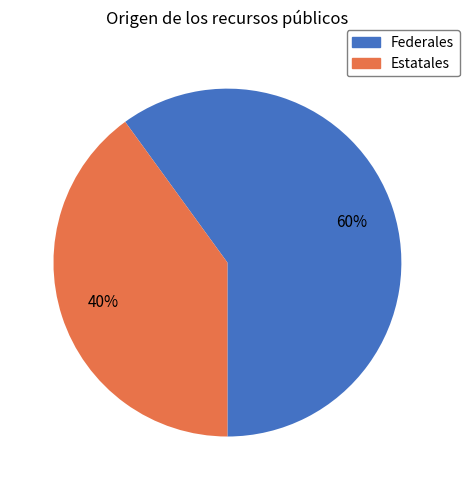

True or false: Estatales accounts for 40% of the total.

True